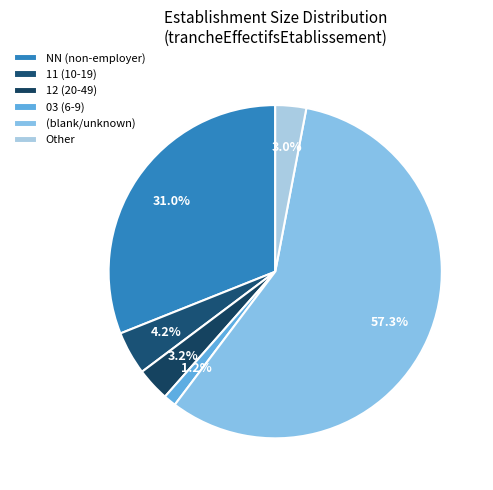

To the nearest percent, what is the difference between the largest and smallest slice percentages?

56%